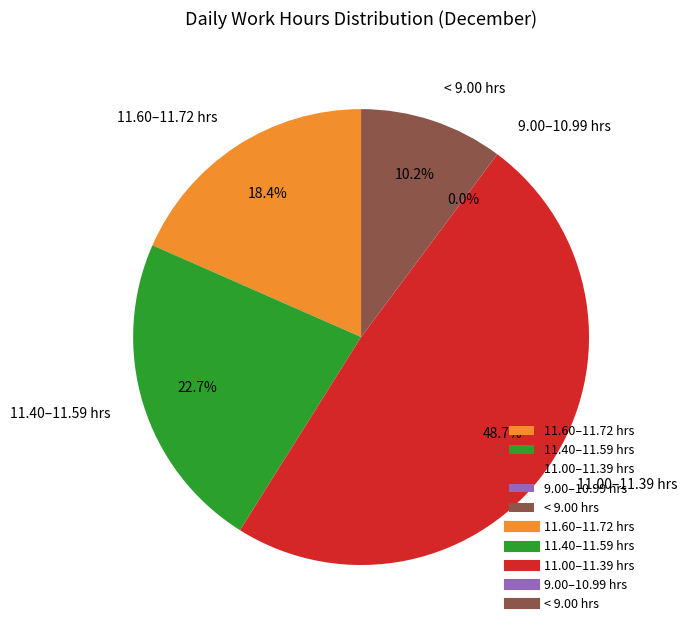

Is there any slice that represents more than half of the pie?

No